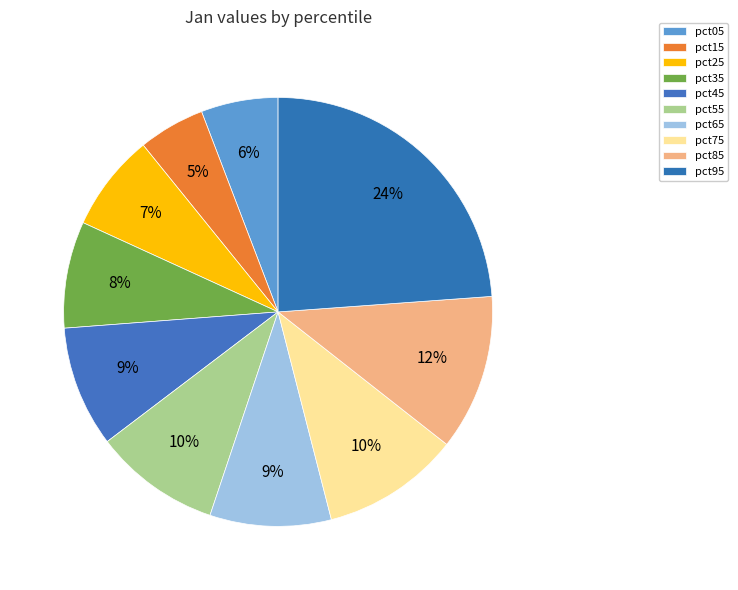

How many segments does this pie chart have?

10